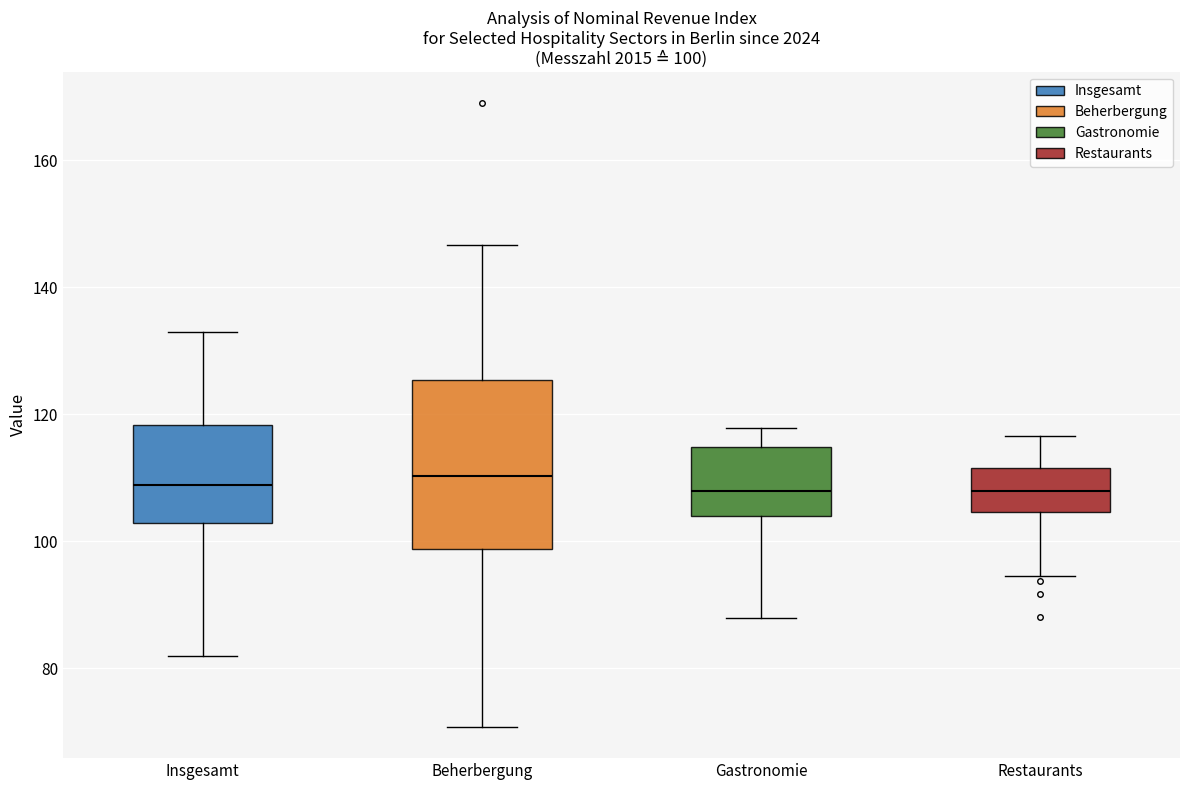

Which box is the tallest, from its lower edge to its upper edge?

Beherbergung